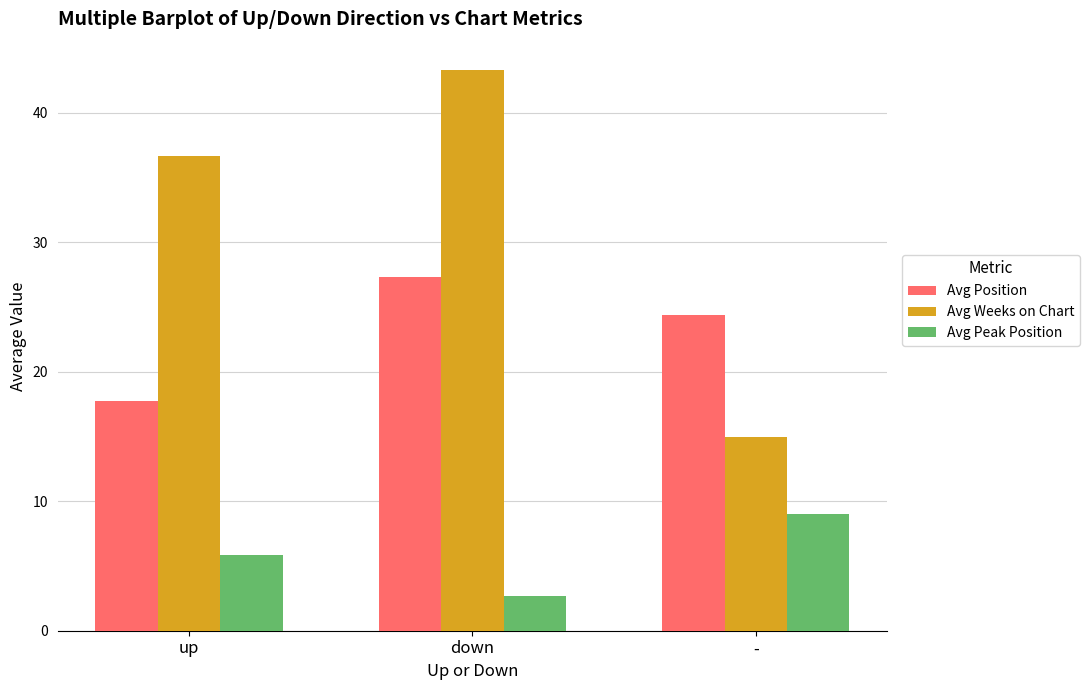

Reading left to right, list all the values displayed in this chart.

Avg Position: 17.7	27.3	24.4
Avg Weeks on Chart: 36.6	43.3	15.0
Avg Peak Position: 5.9	2.7	9.0